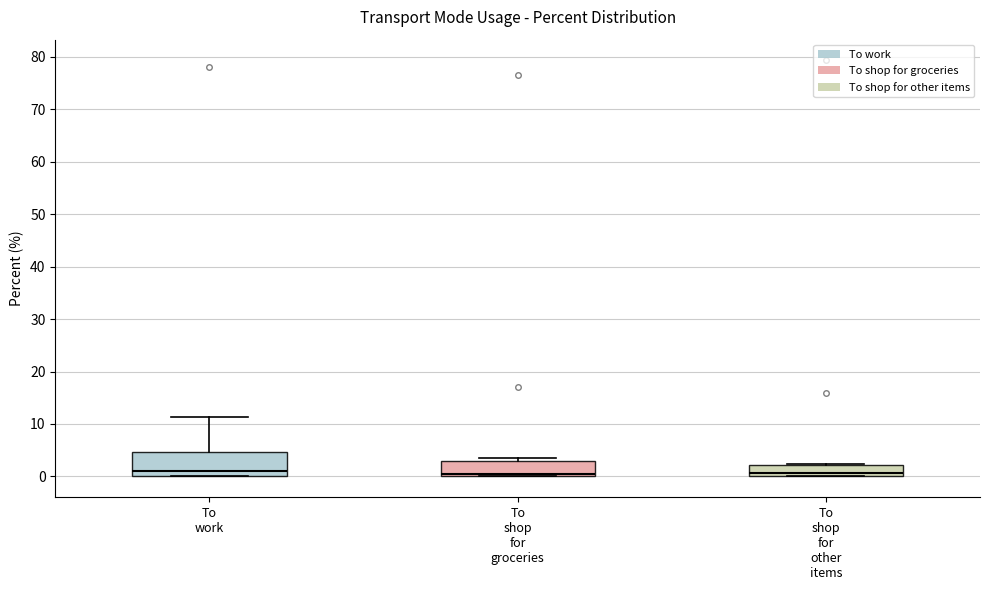

Comparing the boxes themselves (not the whiskers), which one is the tallest?

To work